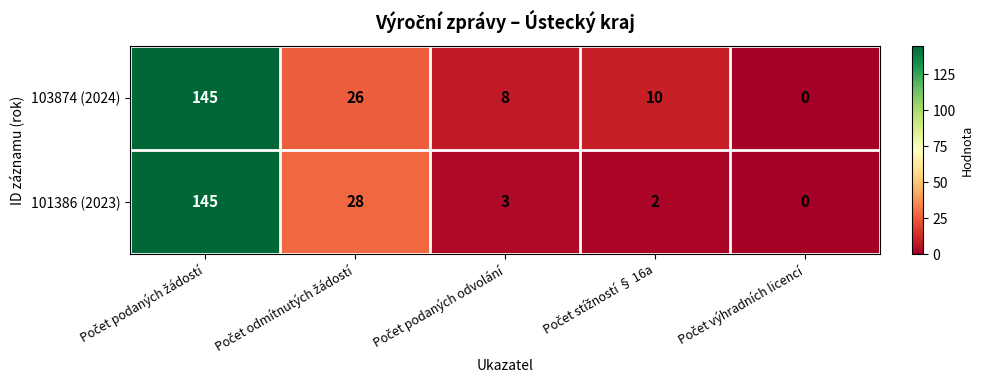

Reading left to right, list all the values displayed in this chart.

103874 (2024): 145	26	8	10	0
101386 (2023): 145	28	3	2	0